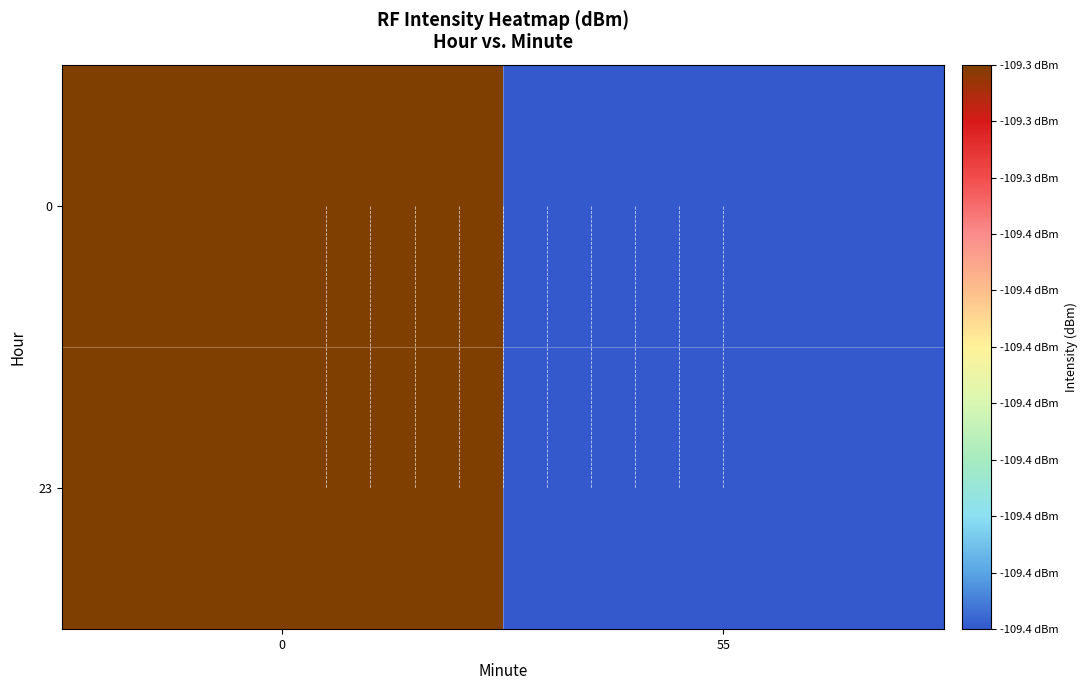

The value of 0 at 0 is -109.3. True or false?

True